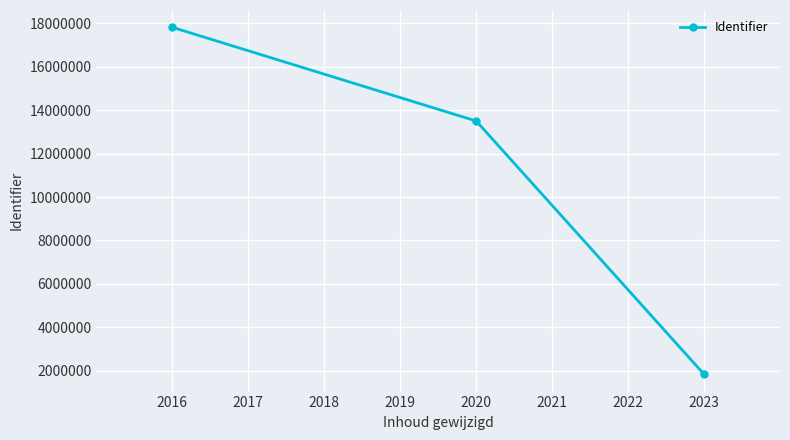

Reading left to right, list all the values displayed in this chart.

2016=17816998	2020=13502629	2023=1837657